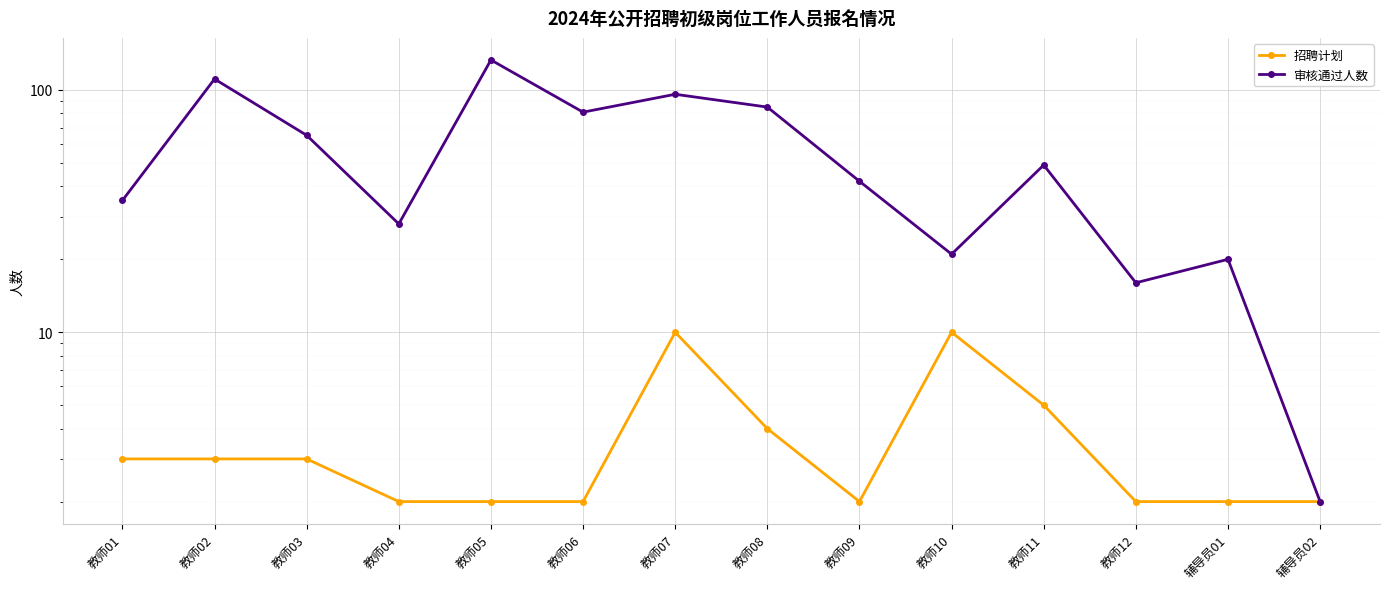

Rank the series by their maximum value, from lowest to highest.

招聘计划, 审核通过人数